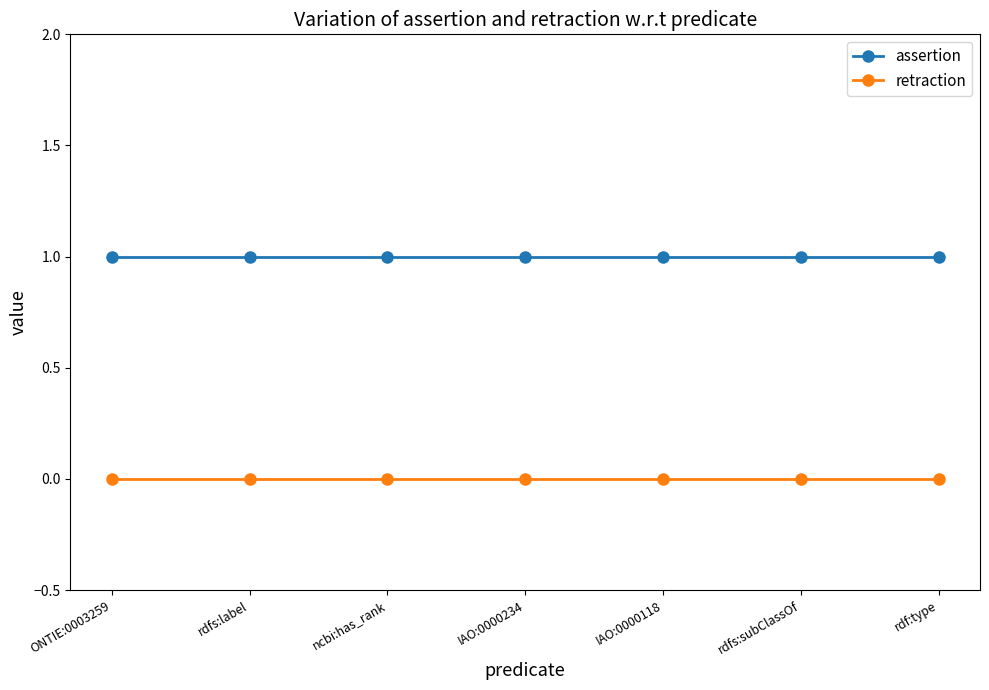

Reading left to right, transcribe all the data shown in this chart.

assertion: ONTIE:0003259=1	rdfs:label=1	ncbi:has_rank=1	IAO:0000234=1	IAO:0000118=1	rdfs:subClassOf=1	rdf:type=1
retraction: ONTIE:0003259=0	rdfs:label=0	ncbi:has_rank=0	IAO:0000234=0	IAO:0000118=0	rdfs:subClassOf=0	rdf:type=0